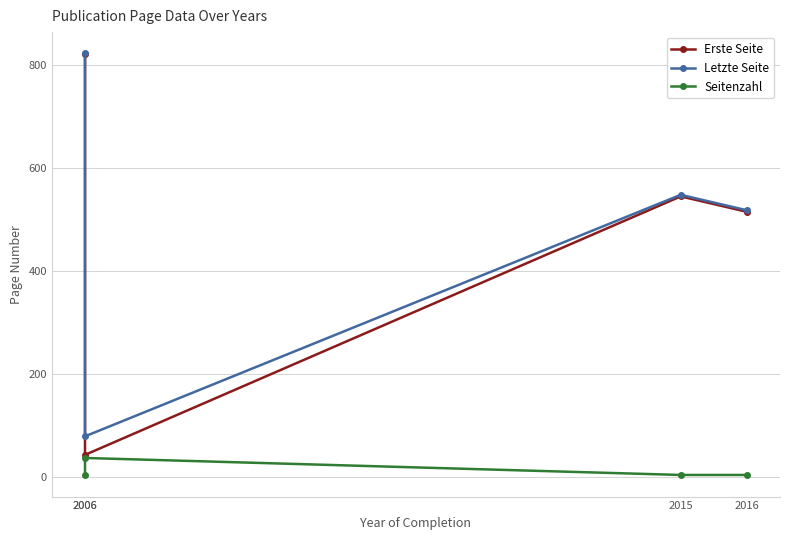

Reading left to right, list all the values displayed in this chart.

Erste Seite: 2006=820	2006=42	2015=544	2016=514
Letzte Seite: 2006=822	2006=78	2015=547	2016=517
Seitenzahl: 2006=2	2006=36	2015=3	2016=3